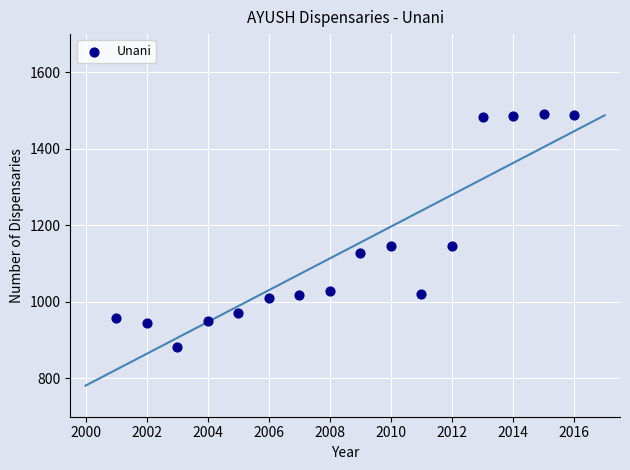

What is the range of X values (max minus min)?

15